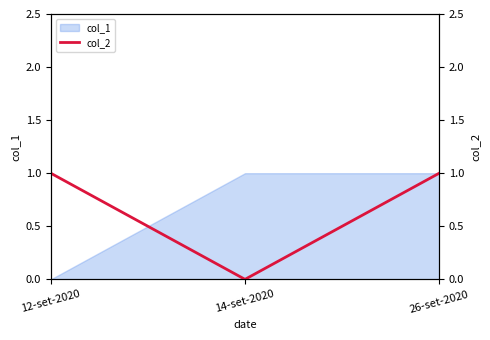

The value of col_1 at 12-set-2020 is -1. True or false?

False